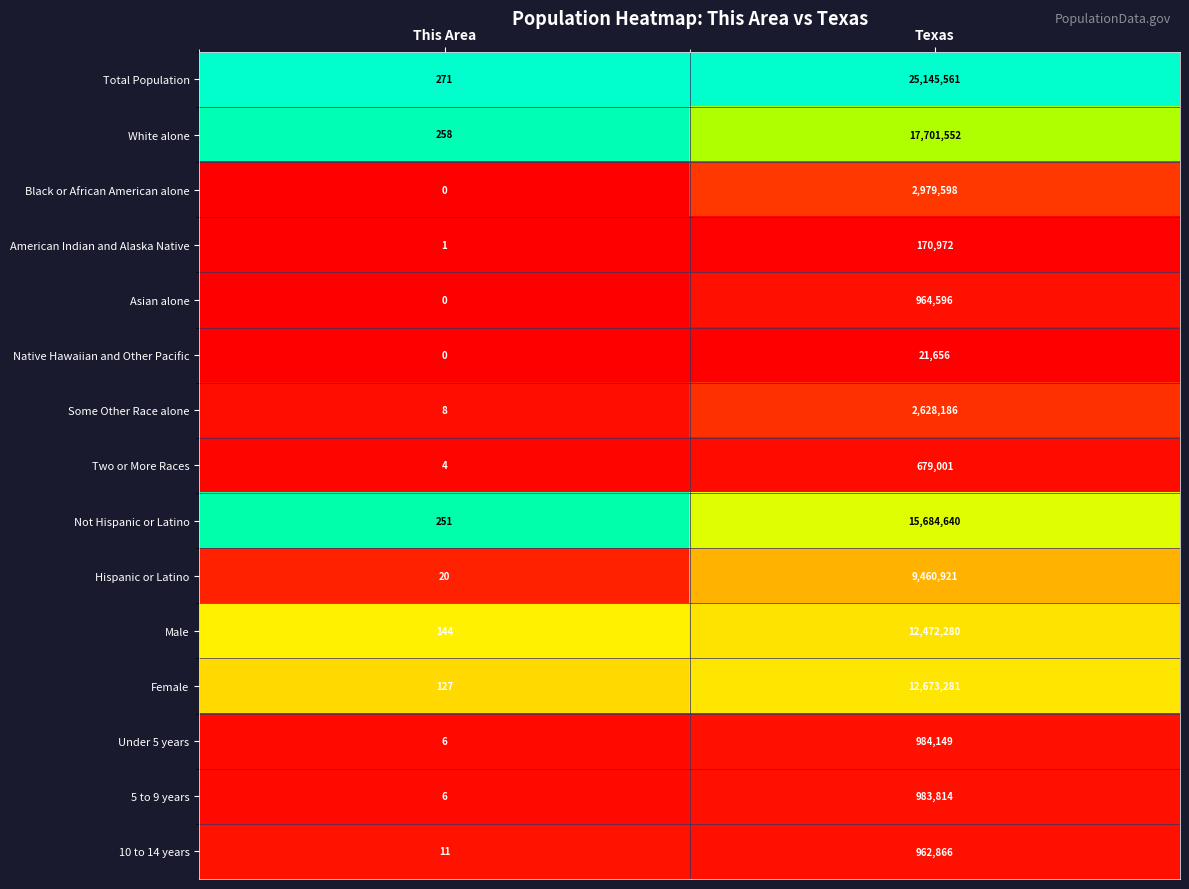

The 5 to 9 years series shows 6 at This Area. True or false?

True